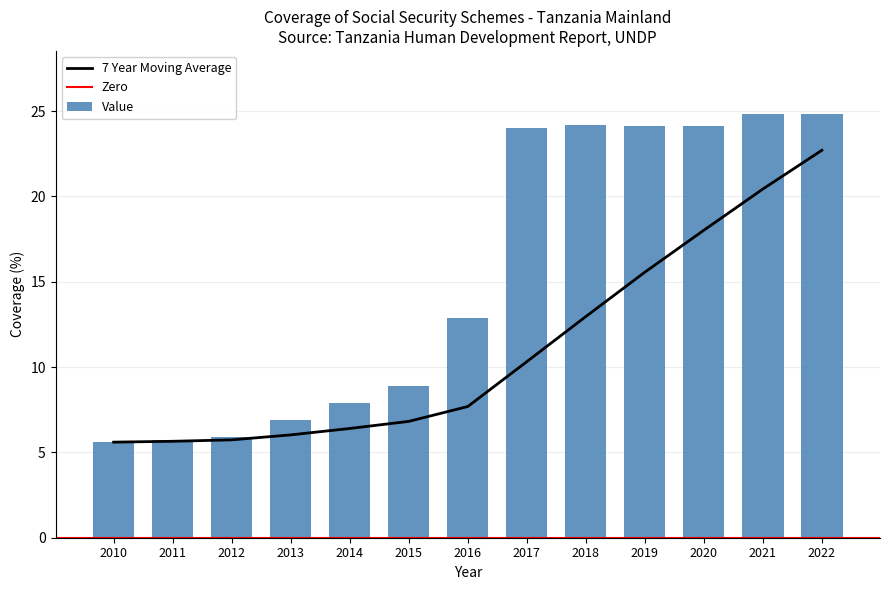

Read the value at 2017.

24.0